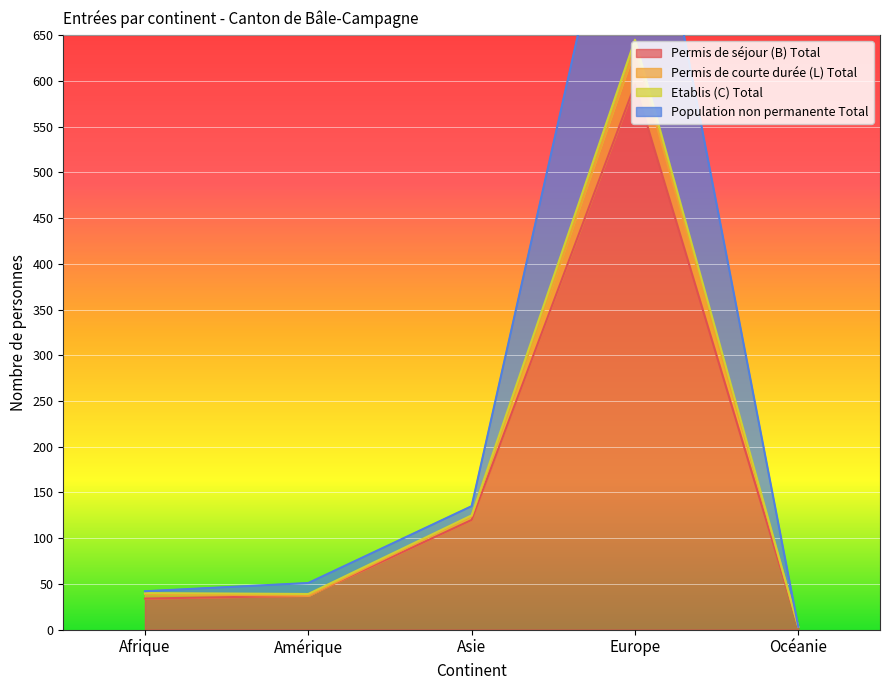

The Population non permanente Total series shows 3 at Océanie. True or false?

True